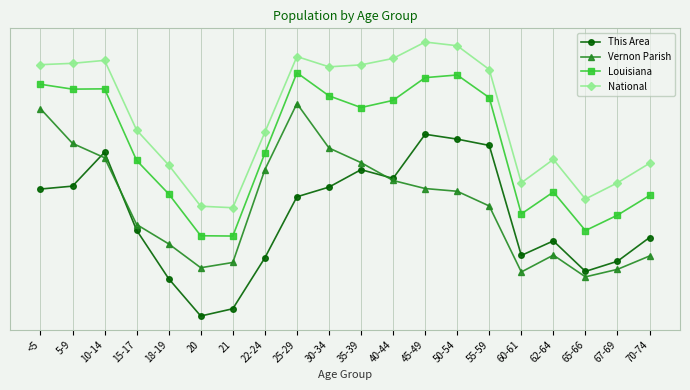

Which series changed the most between 20 and 40-44?

National